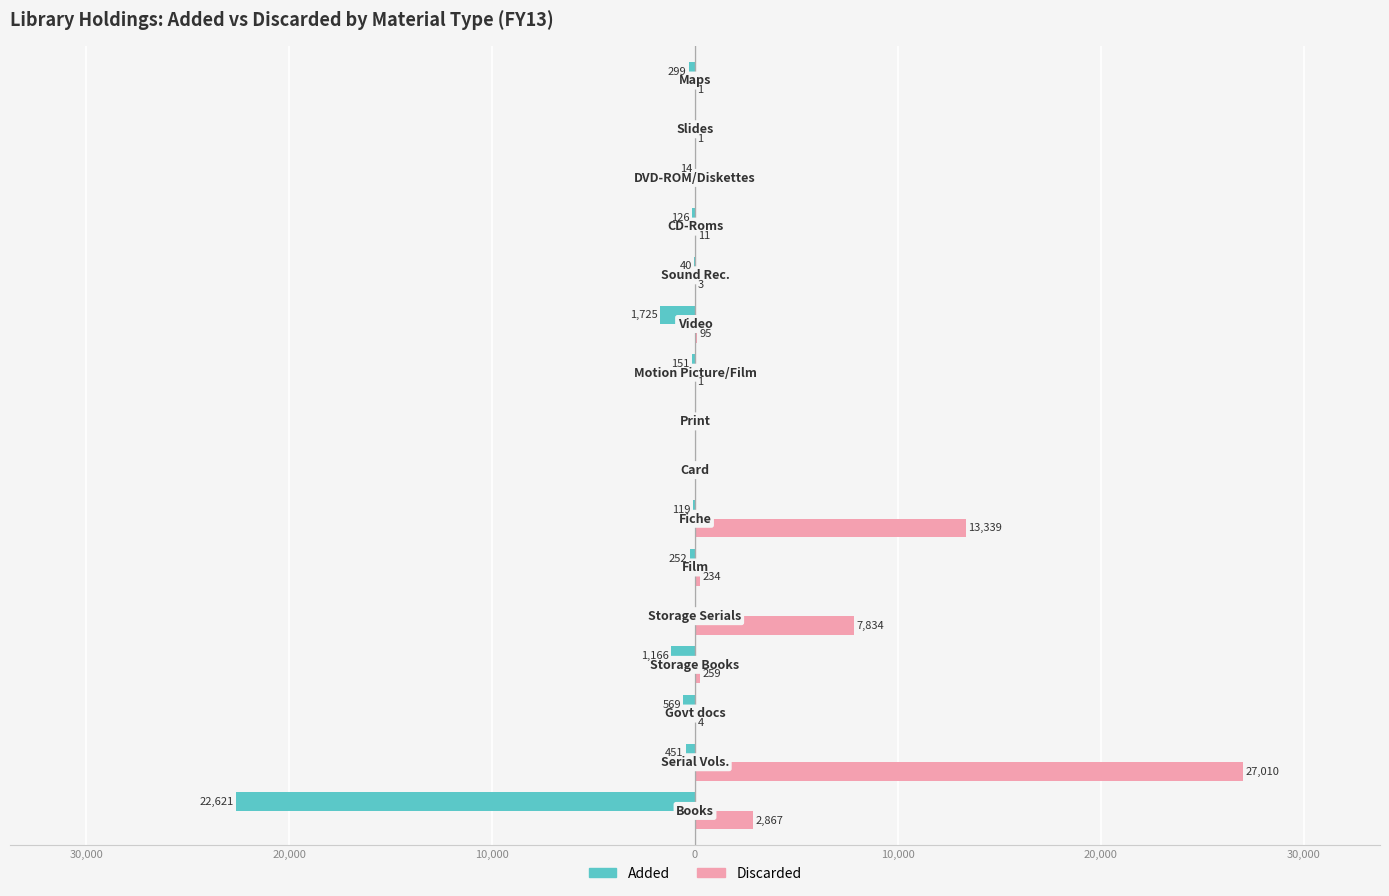

What are all the series names shown in the legend?

Added, Discarded